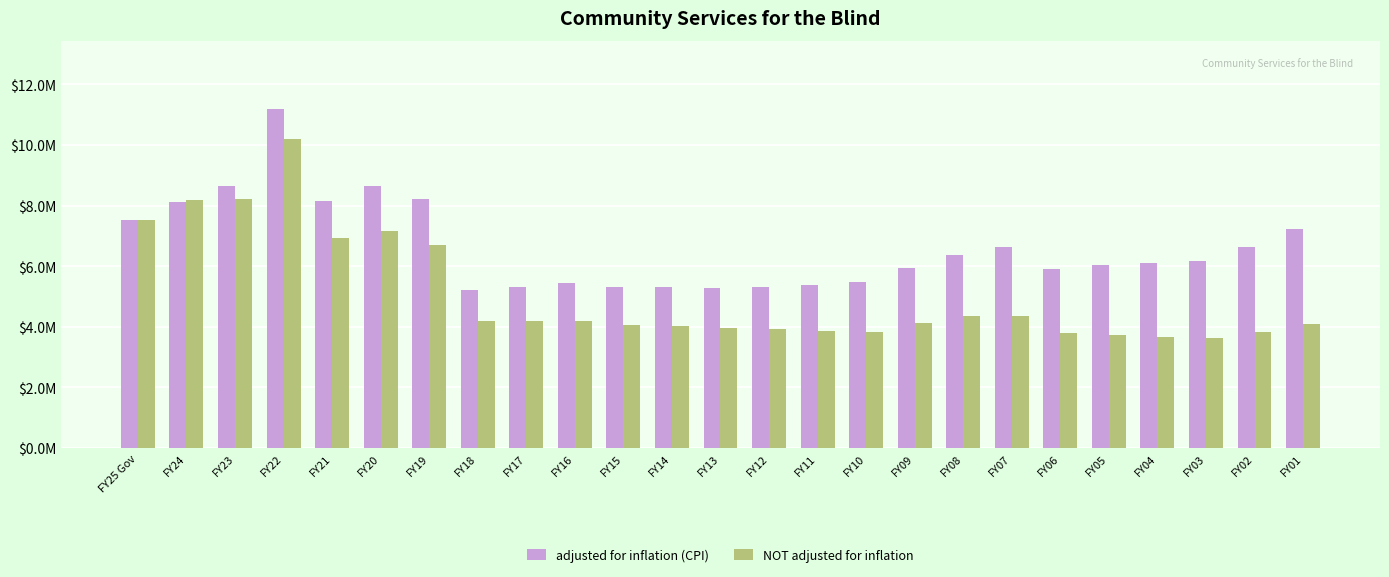

Does the chart contain any negative values?

No